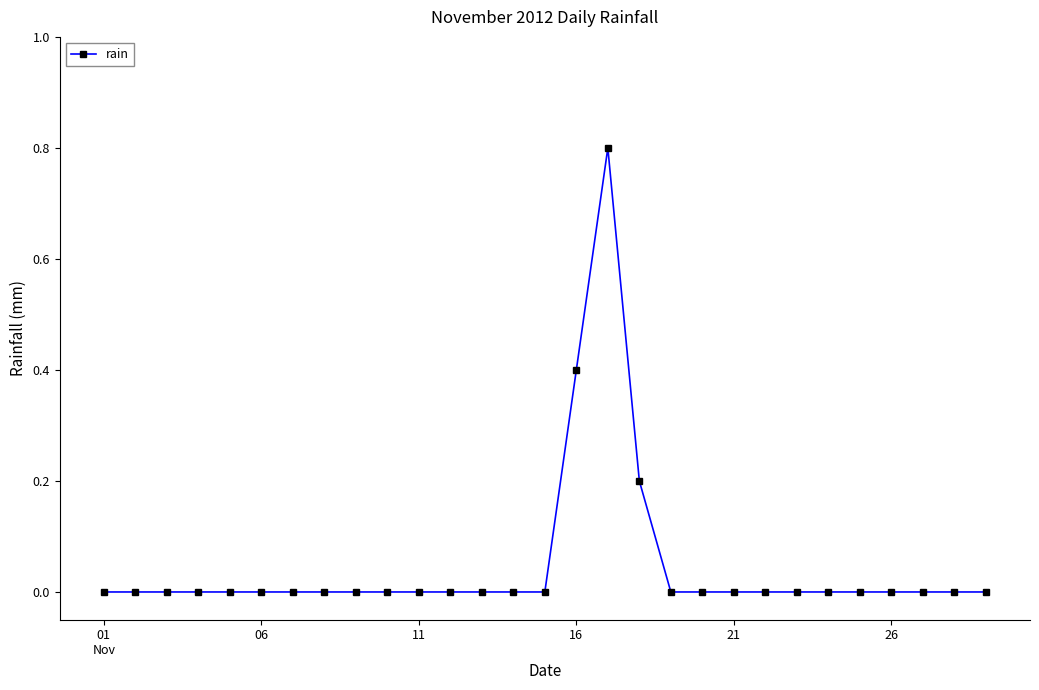

Does the chart have visible grid lines?

No